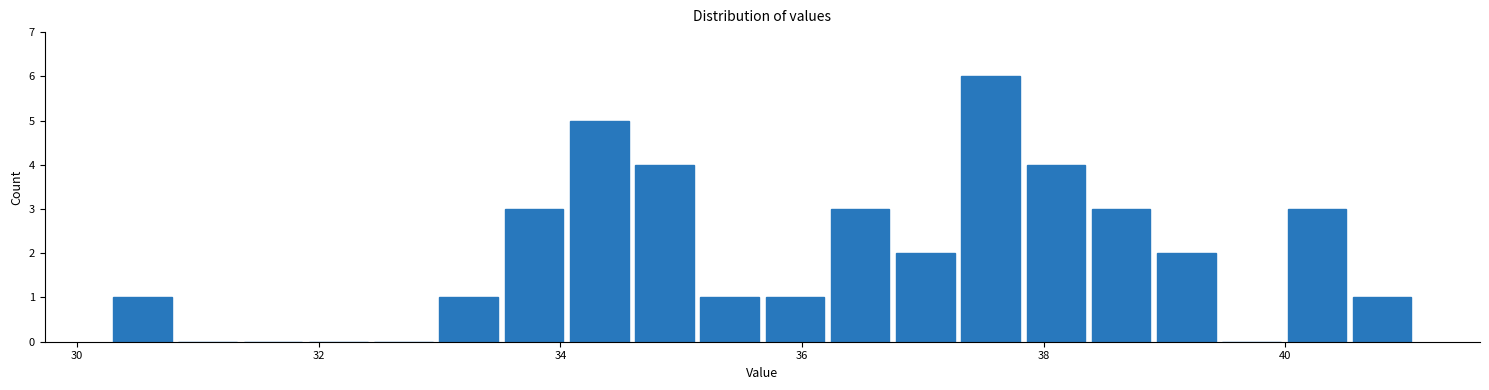

Around what value on the x-axis is the tallest bar? Give the approximate position of its centre, as read against the axis.

37.6